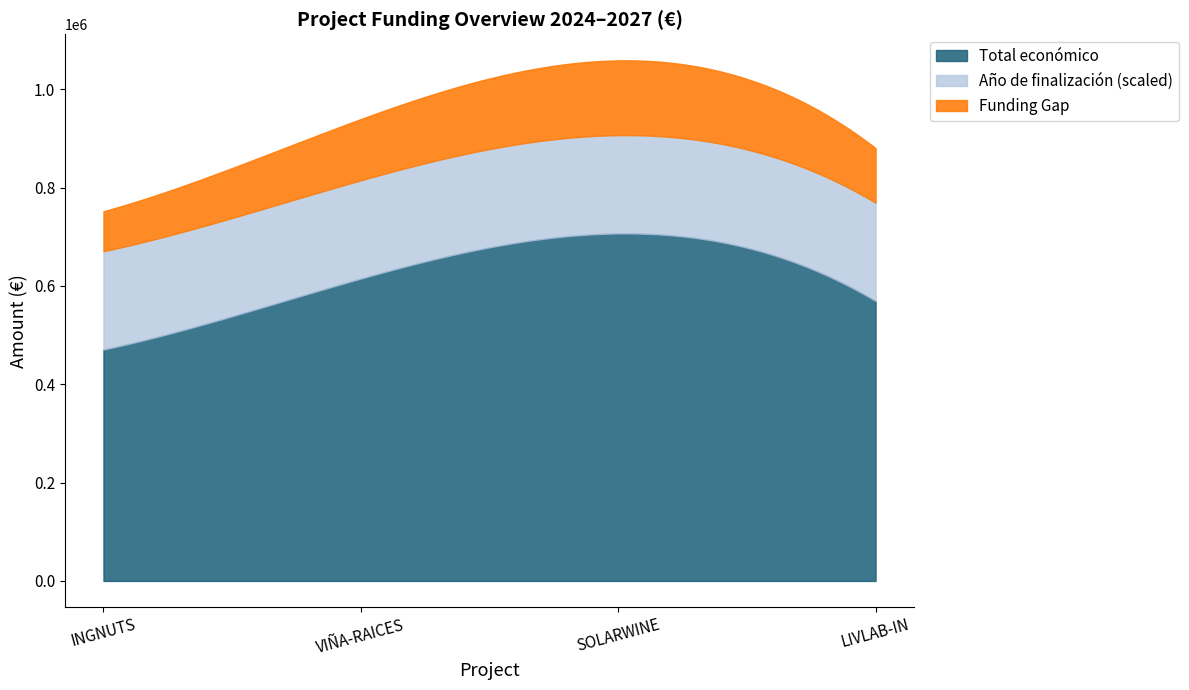

At which label is Total económico closest to 588686?

LIVLAB-IN